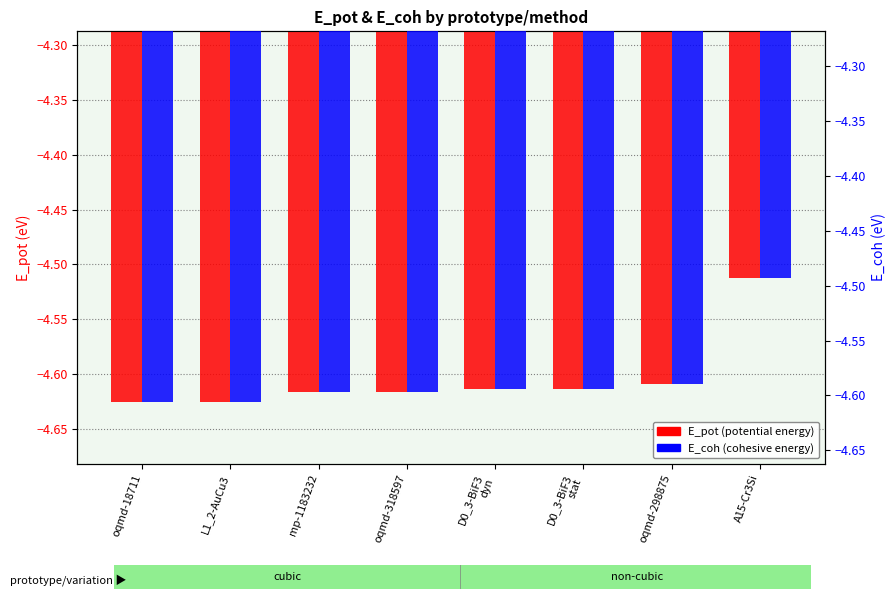

The value of E_pot at L1_2-AuCu3 is -8.2. True or false?

False